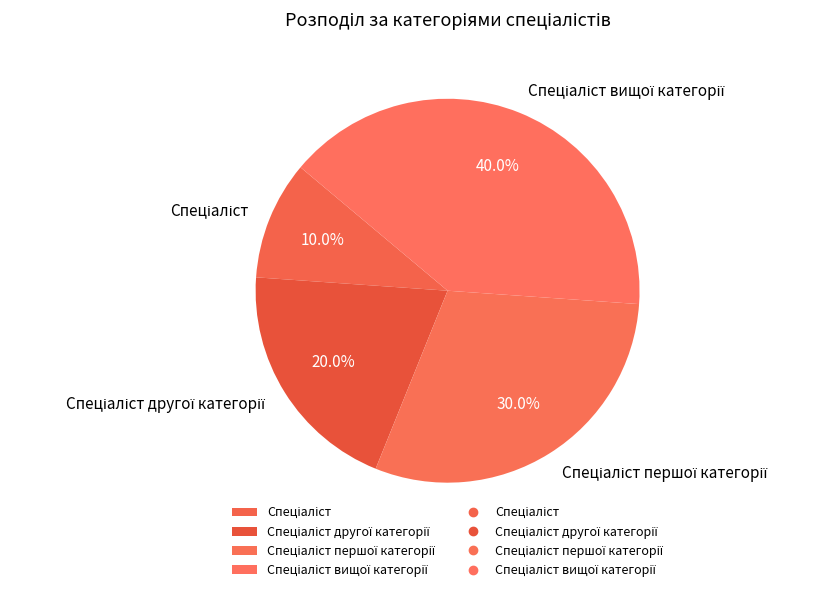

Is there a majority slice in this chart?

No